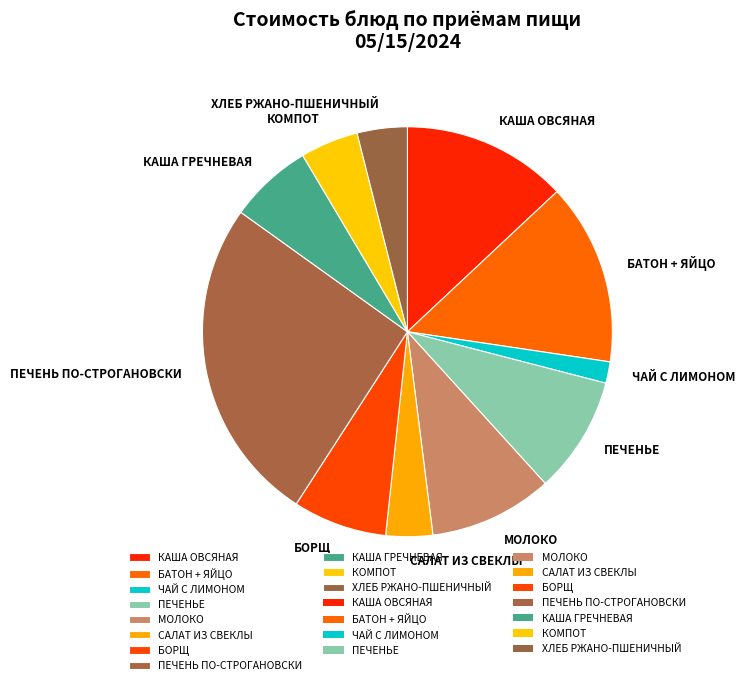

Combined, do КАША ГРЕЧНЕВАЯ and БАТОН + ЯЙЦО account for over 50%?

No